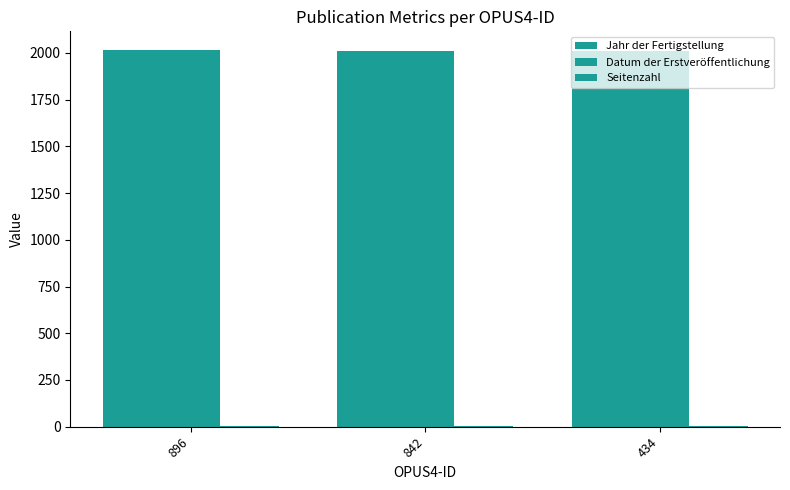

What is the total value across all series at 896?

4035